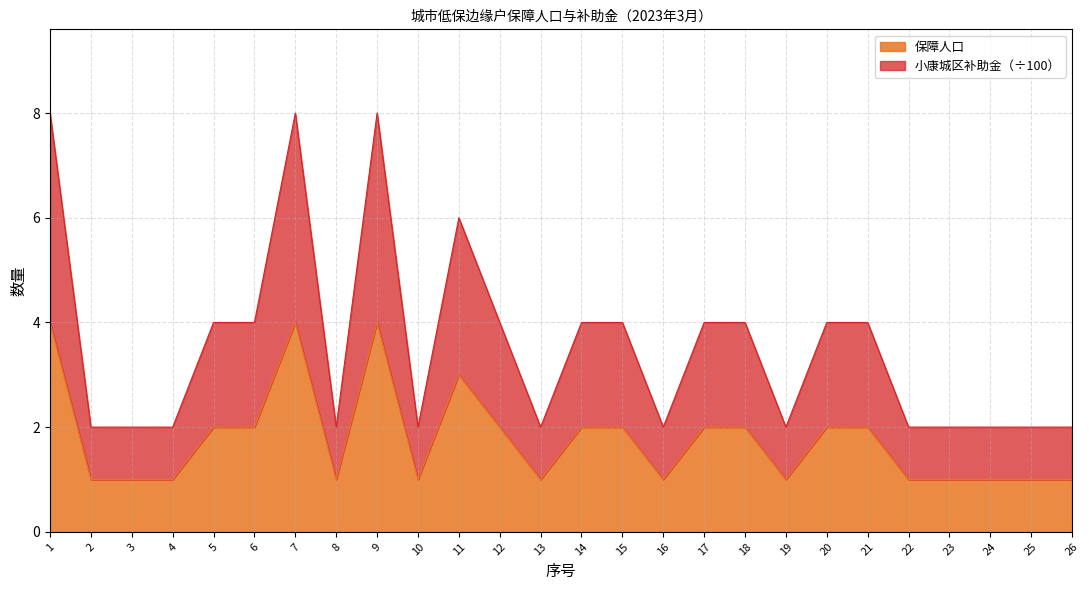

Reading left to right, list all the values displayed in this chart.

保障人口: 1=4	2=1	3=1	4=1	5=2	6=2	7=4	8=1	9=4	10=1	11=3	12=2	13=1	14=2	15=2	16=1	17=2	18=2	19=1	20=2	21=2	22=1	23=1	24=1	25=1	26=1
小康城区补助金: 1=8	2=2	3=2	4=2	5=4	6=4	7=8	8=2	9=8	10=2	11=6	12=4	13=2	14=4	15=4	16=2	17=4	18=4	19=2	20=4	21=4	22=2	23=2	24=2	25=2	26=2